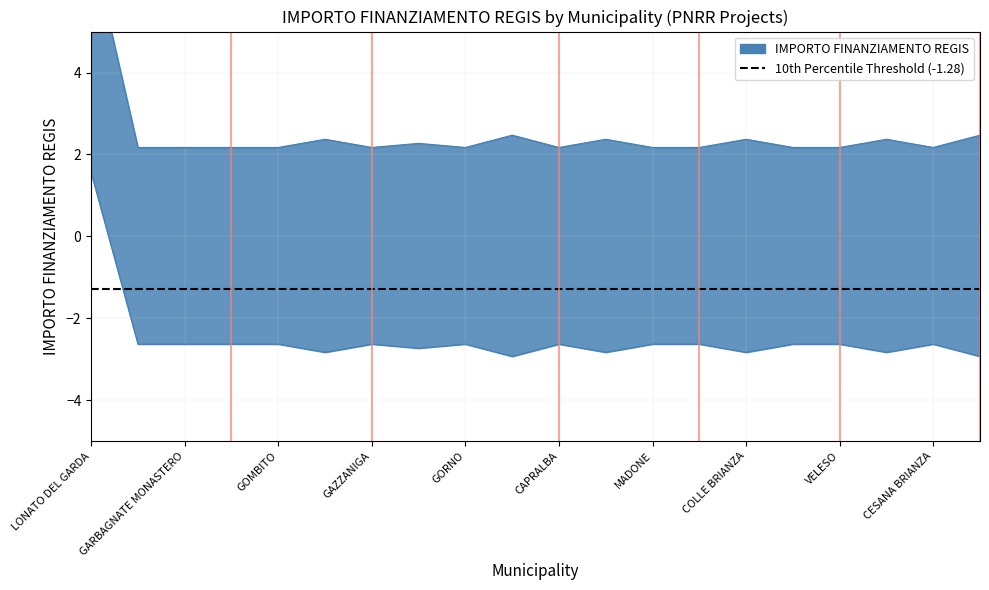

What is the change in value from BULGAROGRASSO to SUISIO?

+0.1